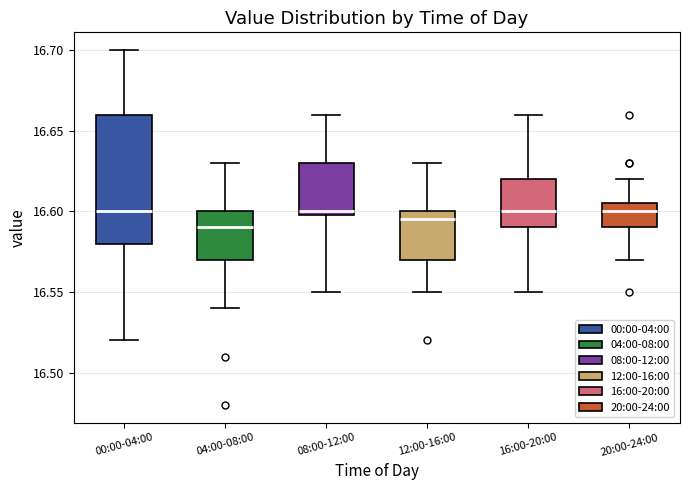

Reading left to right, read every box against the y-axis: the position of its median line, the range the box covers, and the ends of its whiskers. The values are not printed on the chart, so give them approximately, as read against the axis.

00:00-04:00: median 16.600, box 16.580 to 16.660, whiskers 16.520 to 16.700
04:00-08:00: median 16.590, box 16.570 to 16.600, whiskers 16.540 to 16.630
08:00-12:00: median 16.600 (just above the box's lower edge), box 16.600 to 16.630, whiskers 16.550 to 16.660
12:00-16:00: median 16.595, box 16.570 to 16.600, whiskers 16.550 to 16.630
16:00-20:00: median 16.600, box 16.590 to 16.620, whiskers 16.550 to 16.660
20:00-24:00: median 16.600, box 16.590 to 16.605, whiskers 16.570 to 16.620